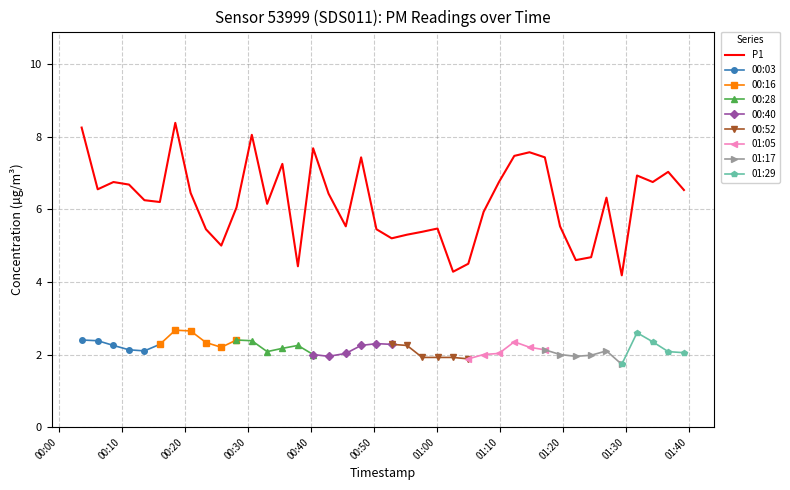

What is the minimum value for P1?

4.2